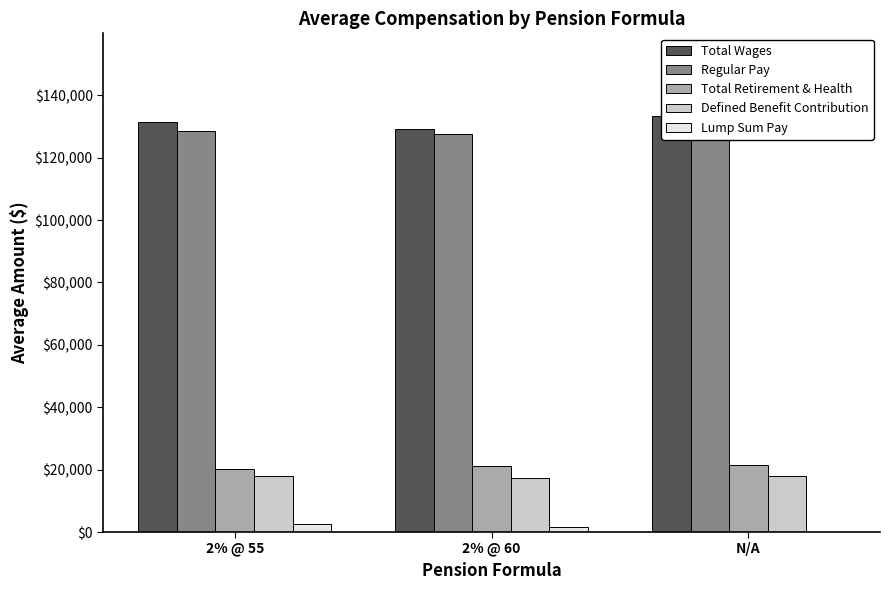

What is the spread (max minus min) of values at 2% @ 55?

128608.6